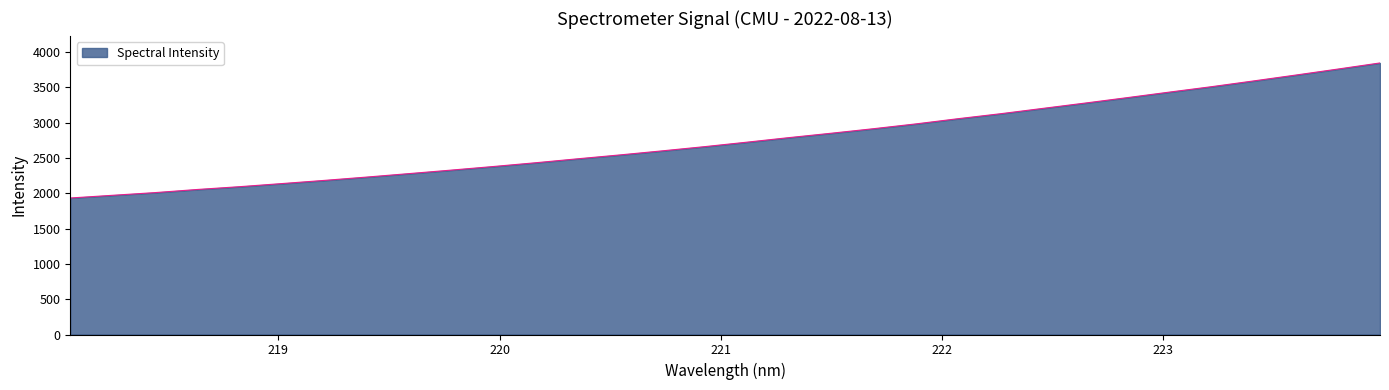

What is the maximum value shown in the chart?

3847.1